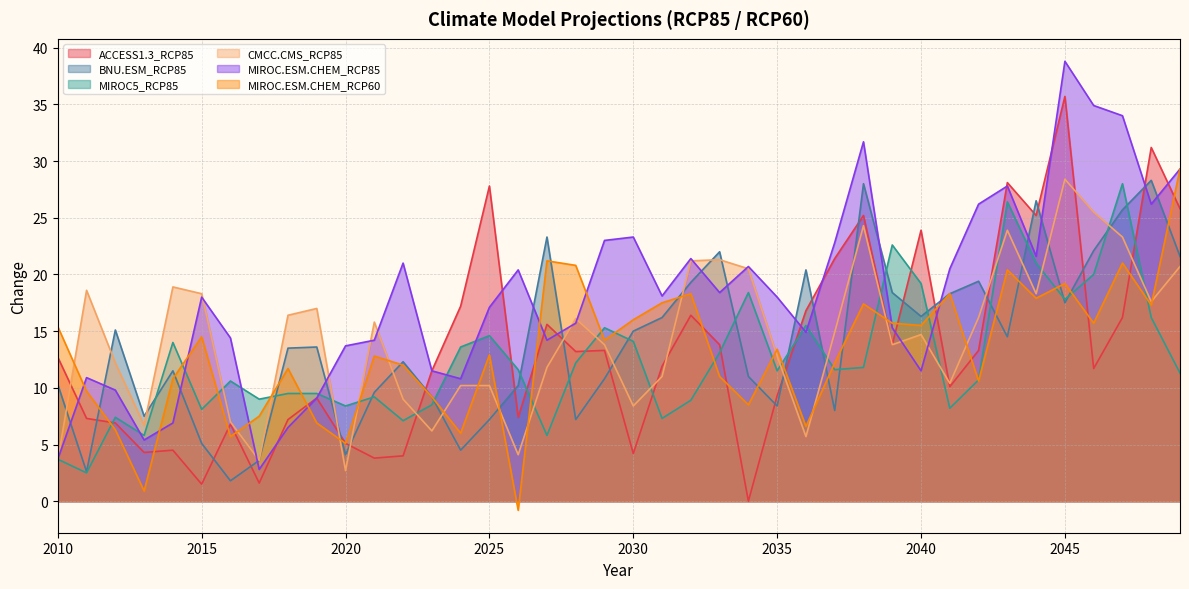

Reading left to right, what are all the values shown in this chart?

ACCESS1.3_RCP85: 12.7	7.3	6.9	4.3	4.5	1.5	6.8	1.6	7.2	9.1	5.1	3.8	4.0	11.5	17.2	27.8	7.4	15.6	13.2	13.3	4.2	11.9	16.4	13.8	0.0	9.3	16.8	21.4	25.2	13.8	23.9	10.1	13.3	28.1	25.2	35.7	11.7	16.2	31.2	25.8
BNU.ESM_RCP85: 10.3	2.6	15.1	7.5	11.5	5.1	1.8	3.6	13.5	13.6	4.1	9.6	12.3	9.2	4.5	7.2	10.2	23.3	7.2	10.8	15.0	16.2	19.3	22.0	11.0	8.4	20.4	8.0	28.0	18.4	16.3	18.3	19.4	14.5	26.5	17.5	22.1	25.7	28.3	21.6
MIROC5_RCP85: 3.7	2.5	7.4	5.8	14.0	8.1	10.6	9.0	9.5	9.5	8.4	9.2	7.1	8.5	13.6	14.6	11.6	5.8	12.2	15.3	14.1	7.3	8.9	13.1	18.4	11.5	15.5	11.6	11.8	22.6	19.2	8.2	10.7	26.4	21.0	17.8	20.0	28.0	16.2	11.3
CMCC.CMS_RCP85: 3.6	18.6	12.2	6.7	18.9	18.3	7.0	3.6	16.4	17.0	2.7	15.8	9.0	6.2	10.2	10.2	4.1	11.8	16.1	13.8	8.4	11.0	21.2	21.3	20.5	12.8	5.7	14.9	24.3	13.8	14.7	10.4	16.2	23.9	18.3	28.4	25.5	23.3	17.6	20.7
MIROC.ESM.CHEM_RCP85: 3.7	10.9	9.8	5.4	6.9	18.0	14.4	2.8	6.5	9.1	13.7	14.2	21.0	11.5	10.8	17.1	20.4	14.2	15.7	23.0	23.3	18.1	21.4	18.4	20.7	18.0	14.9	22.8	31.7	15.3	11.5	20.5	26.2	27.8	21.6	38.8	34.9	34.0	26.2	29.3
MIROC.ESM.CHEM_RCP60: 15.4	9.7	6.3	0.9	10.8	14.5	5.7	7.5	11.7	6.9	5.1	12.8	12.0	9.2	6.0	12.9	-0.8	21.2	20.8	14.2	16.0	17.5	18.3	11.0	8.5	13.4	6.6	12.2	17.4	15.7	15.5	18.3	10.6	20.4	17.9	19.2	15.7	21.0	17.3	29.3